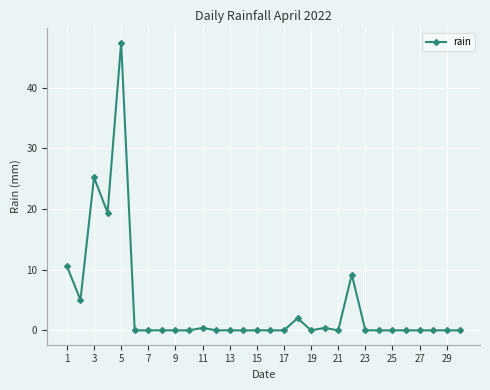

True or false: there are more than 1 points higher than both neighbors.

True